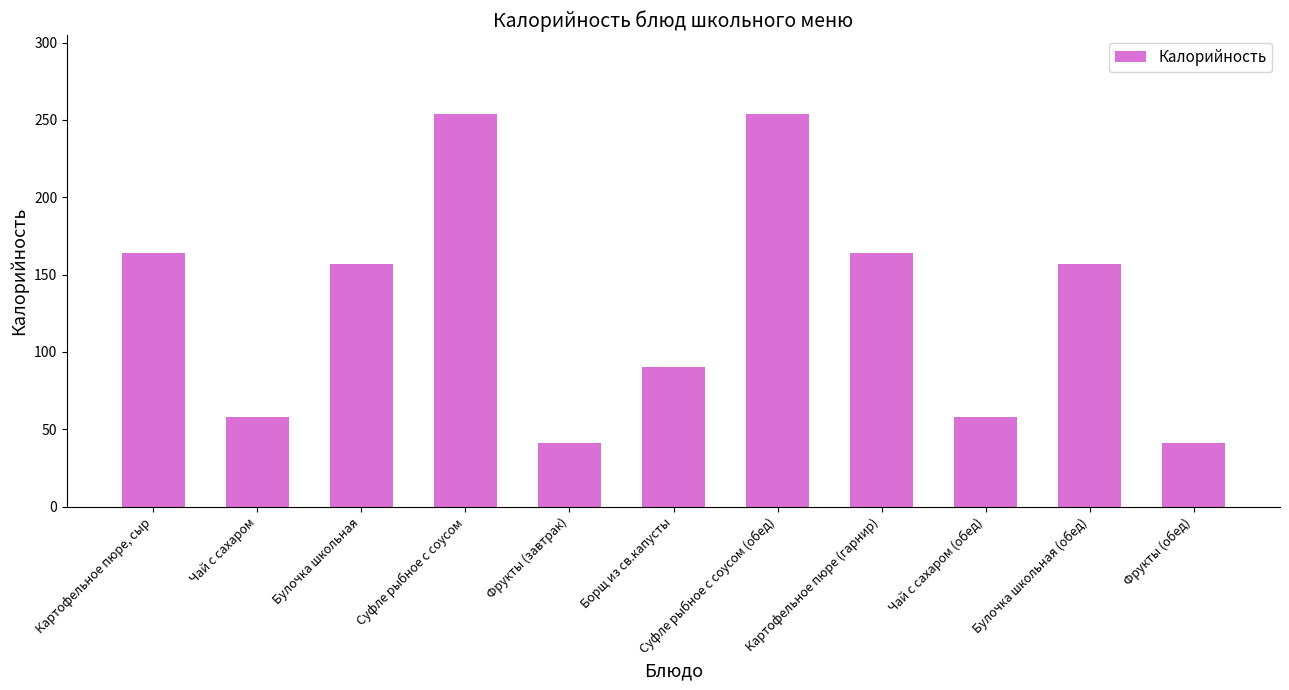

Reading left to right, list all the values displayed in this chart.

164	58	157	254	41	90	254	164	58	157	41